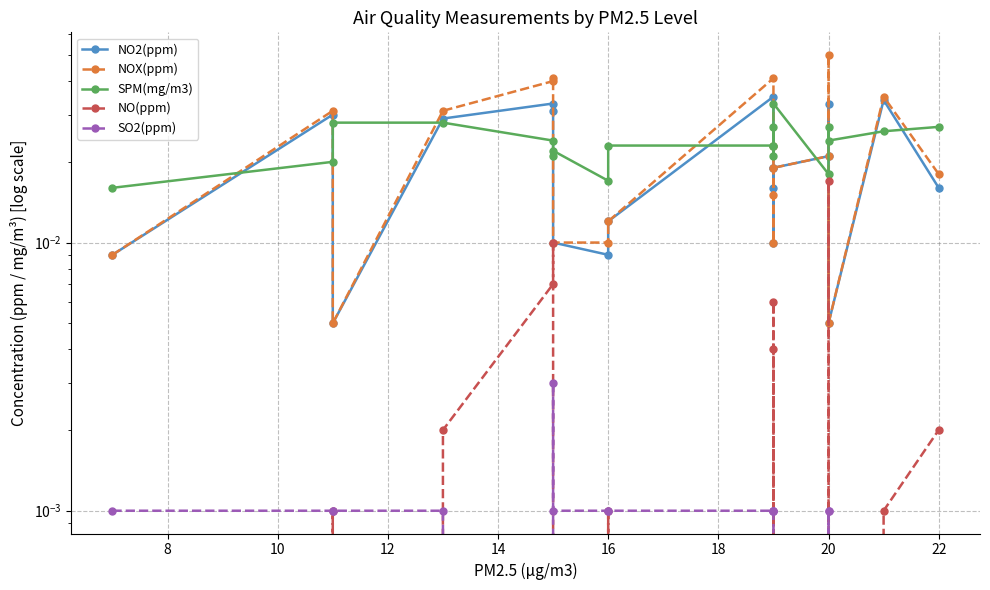

Which series has the largest total across all categories?

SPM(mg/m3)